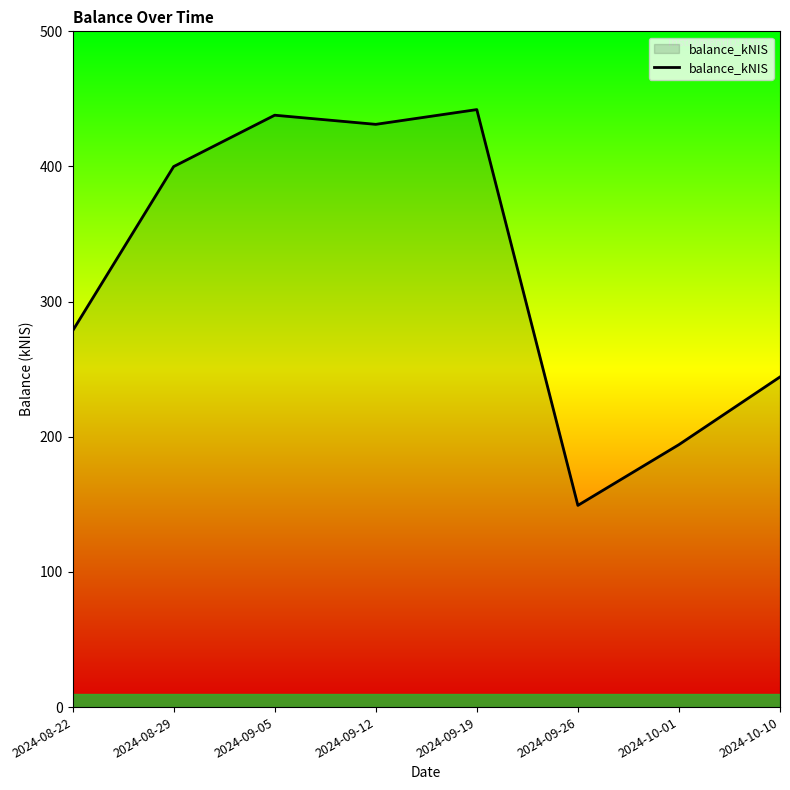

True or false: the data shows 442.1 at 2024-09-19.

True